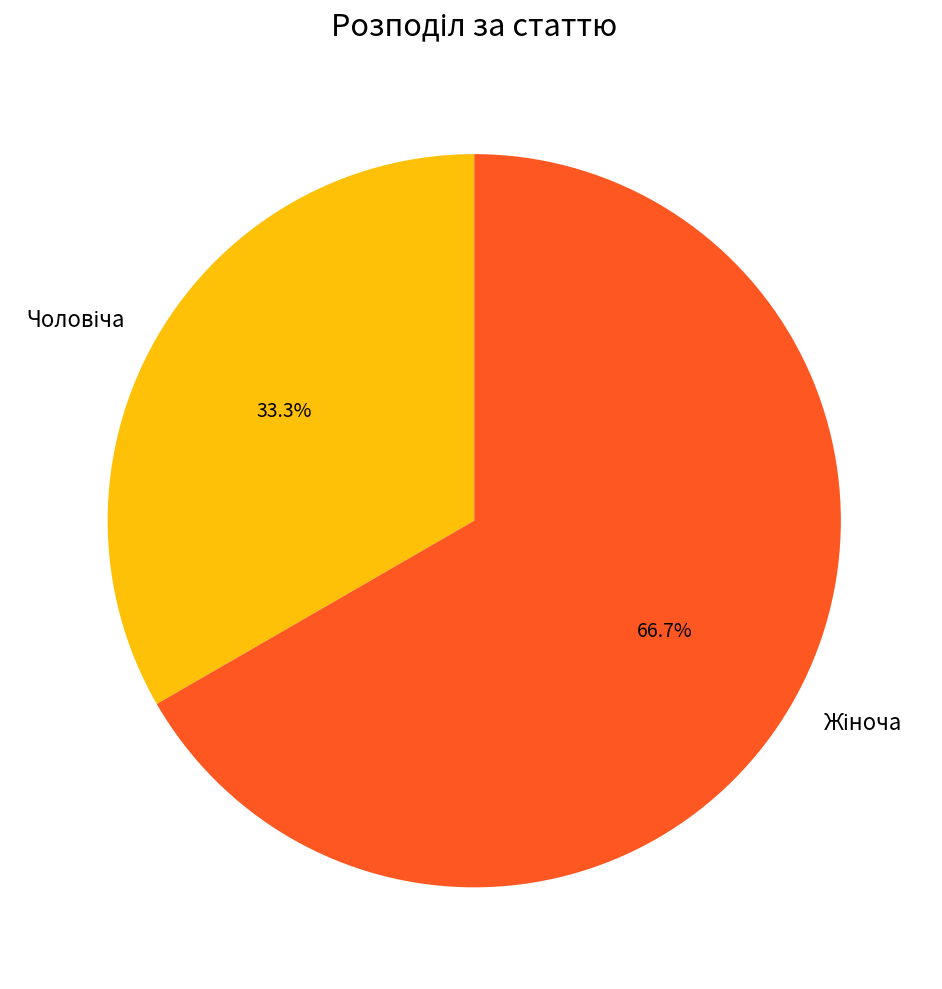

Count the number of slices in the pie.

2